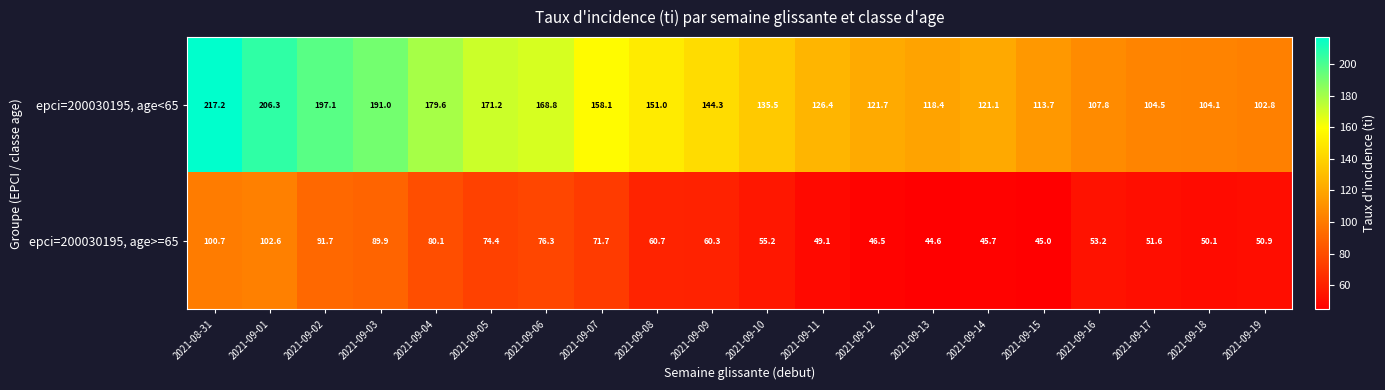

What is the maximum value shown in the chart?

217.2